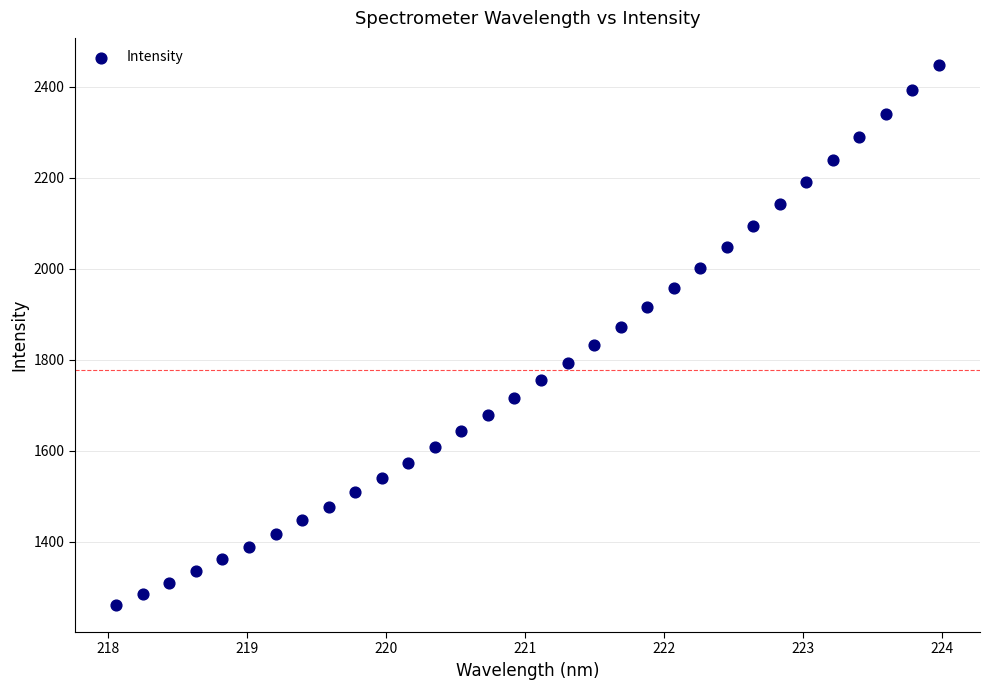

What is the range of Y values (max minus min)?

1187.0